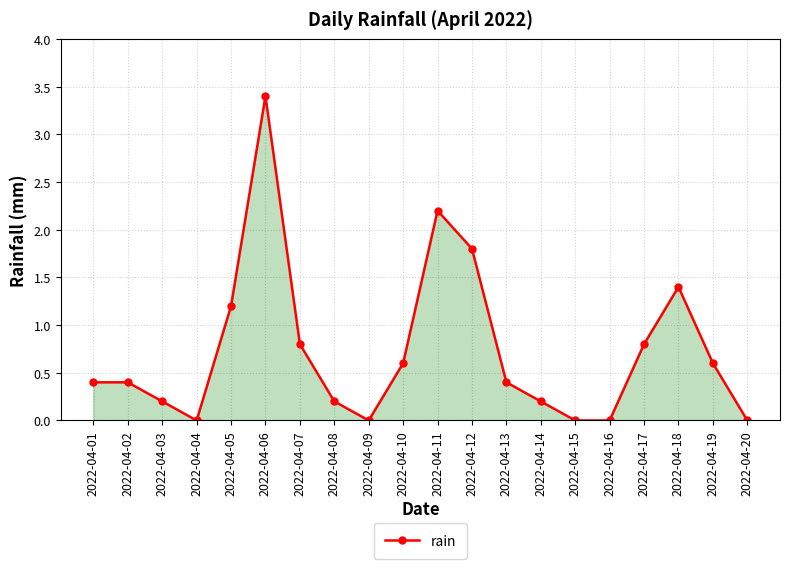

At which category does the chart reach its peak across all series?

2022-04-06